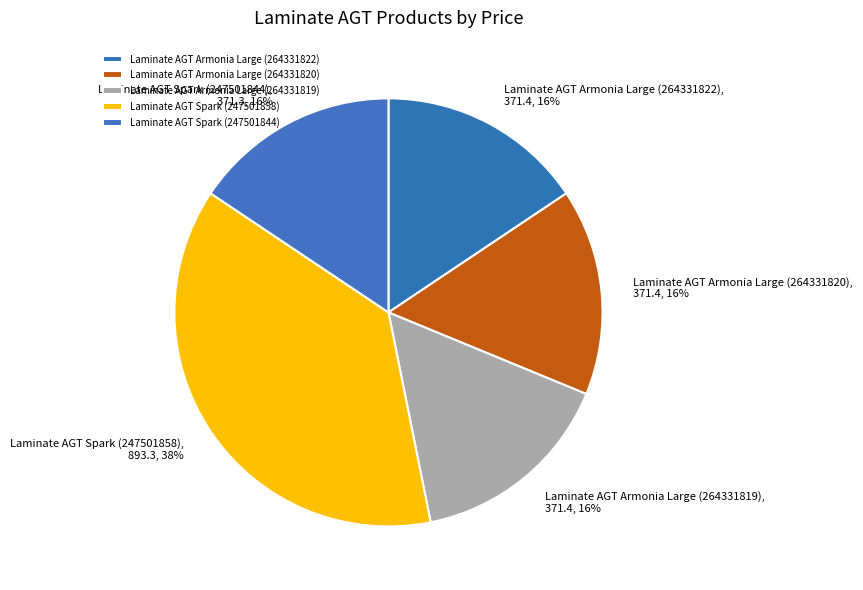

How many slices are in this pie chart?

5